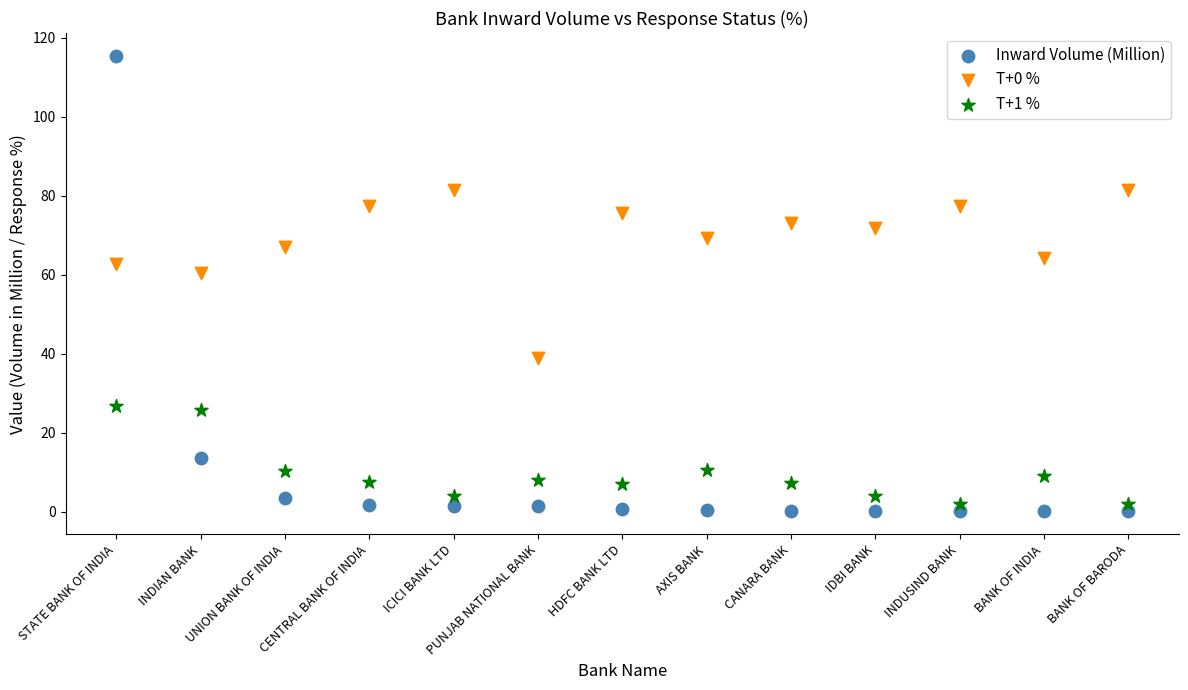

Across all data points, what is the range of Y values (max minus min)?

115.3